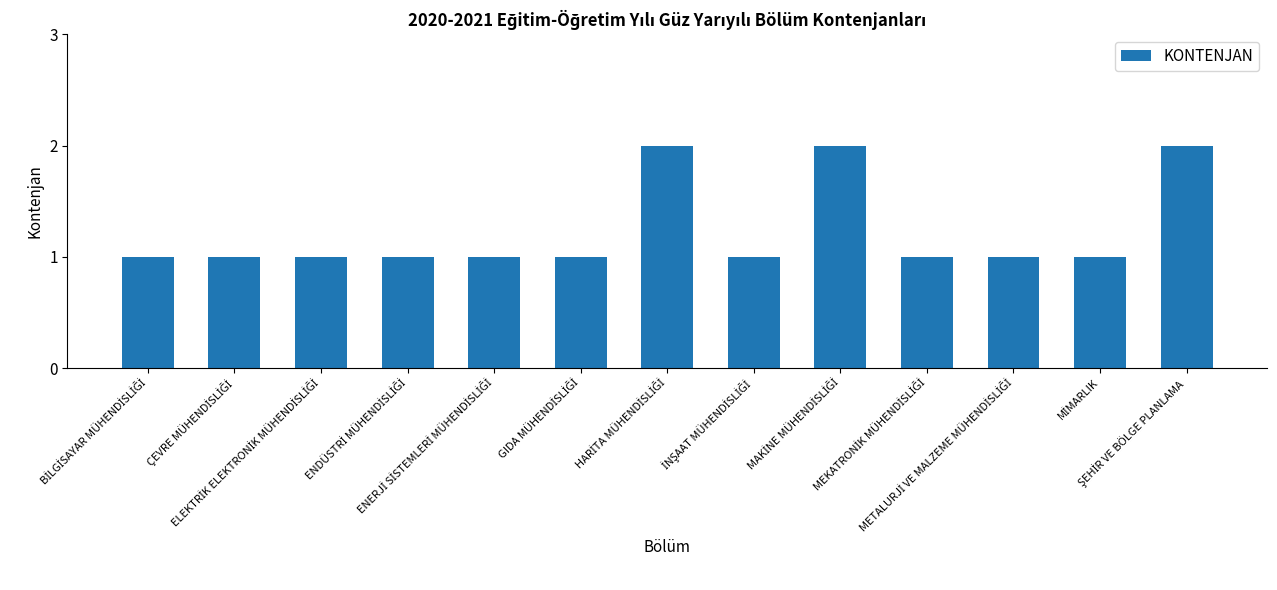

What is the sum of all values?

16